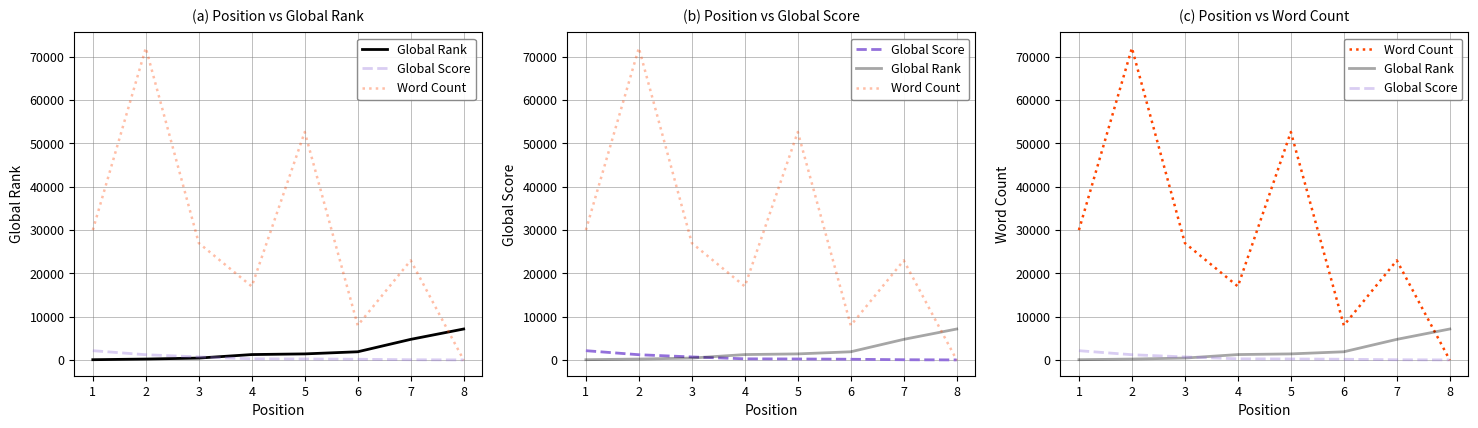

How many data points does each series have?

8